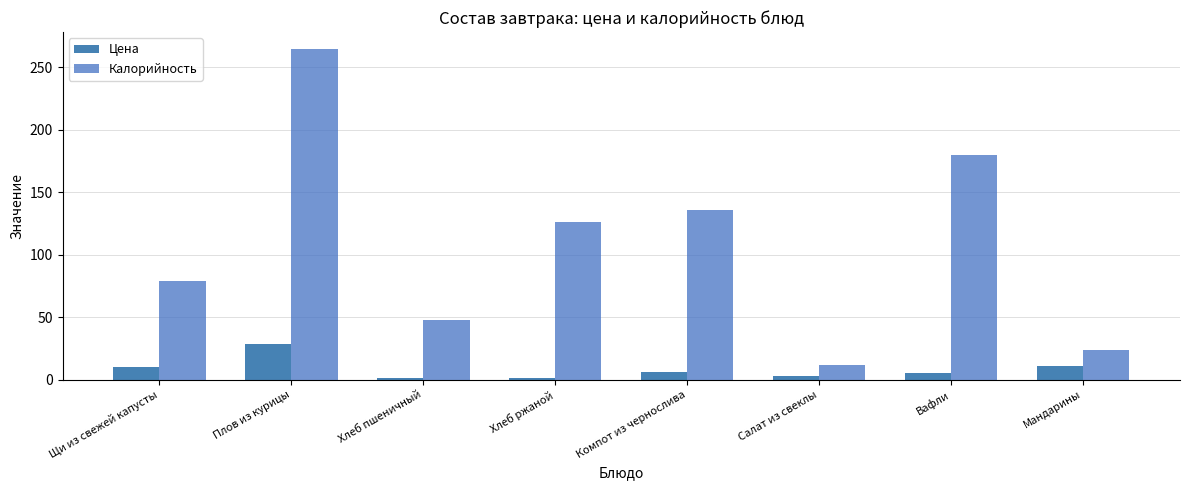

What are all the series names shown in the legend?

Цена, Калорийность